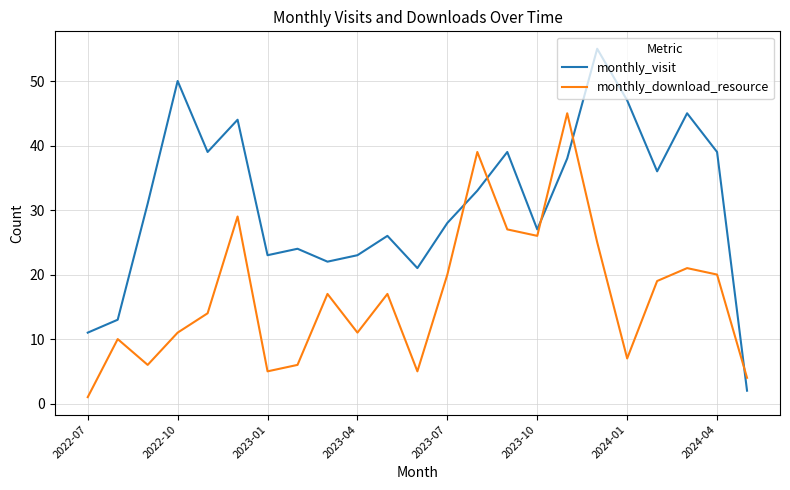

Which series has the largest range (max minus min)?

monthly_visit